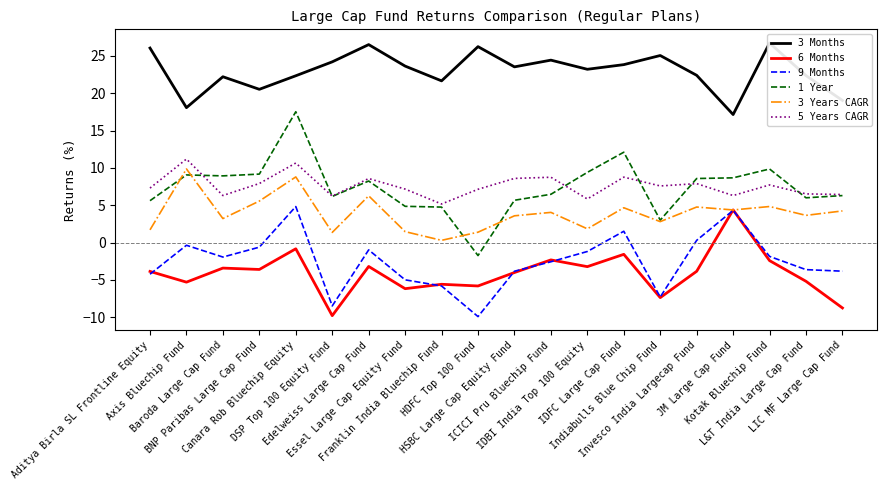

Reading left to right, extract all data points from this chart.

3 Months: 26.0	18.1	22.2	20.5	22.3	24.2	26.5	23.6	21.7	26.2	23.5	24.4	23.2	23.8	25.0	22.4	17.1	26.7	22.4	19.0
6 Months: -3.9	-5.3	-3.4	-3.6	-0.8	-9.8	-3.2	-6.2	-5.6	-5.8	-4.0	-2.3	-3.2	-1.6	-7.4	-3.8	4.4	-2.4	-5.2	-8.7
9 Months: -4.2	-0.4	-1.9	-0.6	4.8	-8.5	-1.0	-5.0	-5.8	-9.9	-3.8	-2.6	-1.2	1.5	-7.3	0.3	4.3	-1.8	-3.6	-3.8
1 Year: 5.6	9.1	8.9	9.2	17.5	6.2	8.2	4.9	4.8	-1.7	5.7	6.5	9.4	12.1	3.0	8.6	8.7	9.9	6.0	6.3
3 Years CAGR: 1.7	9.9	3.2	5.6	8.8	1.4	6.3	1.5	0.3	1.4	3.6	4.0	1.9	4.7	2.8	4.8	4.4	4.8	3.6	4.2
5 Years CAGR: 7.3	11.2	6.3	7.9	10.7	6.2	8.6	7.2	5.2	7.1	8.6	8.8	5.8	8.8	7.6	7.9	6.3	7.7	6.5	6.4